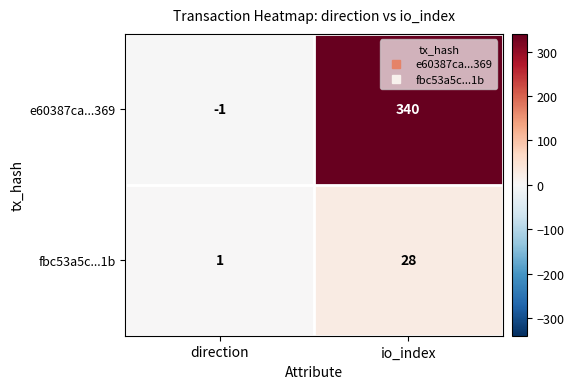

Which series has the widest spread of values?

e60387ca...369